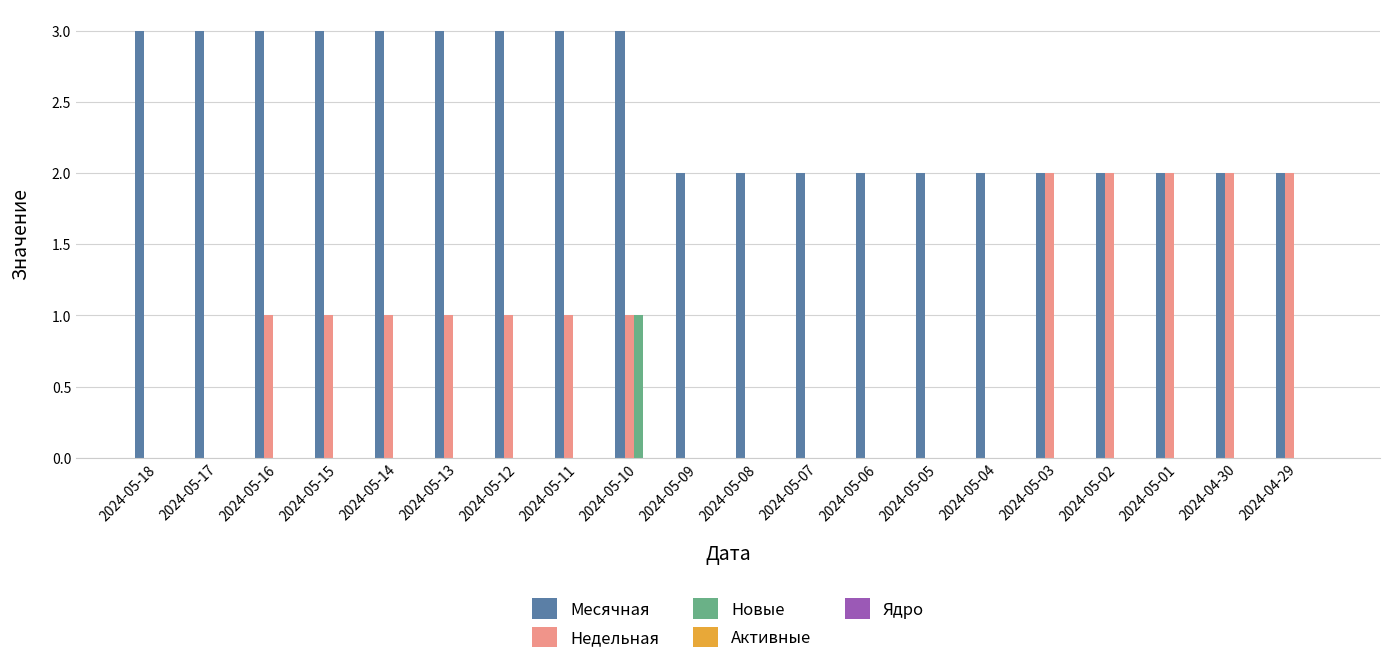

Is it true that Новые equals 0 at 2024-05-14?

True